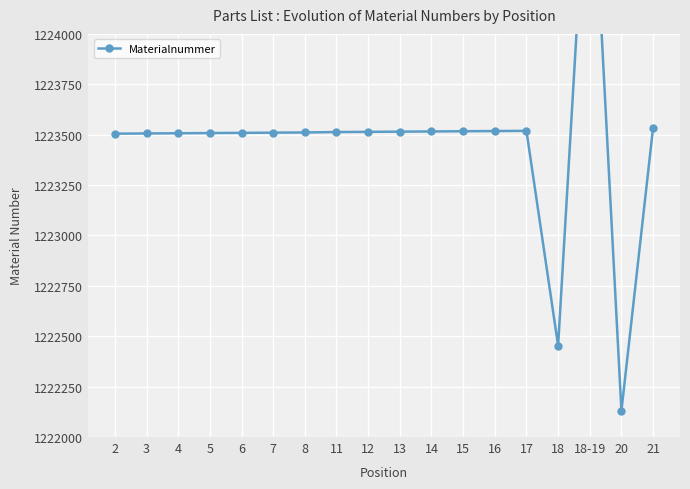

What is the label of the 14th point from the right?

6